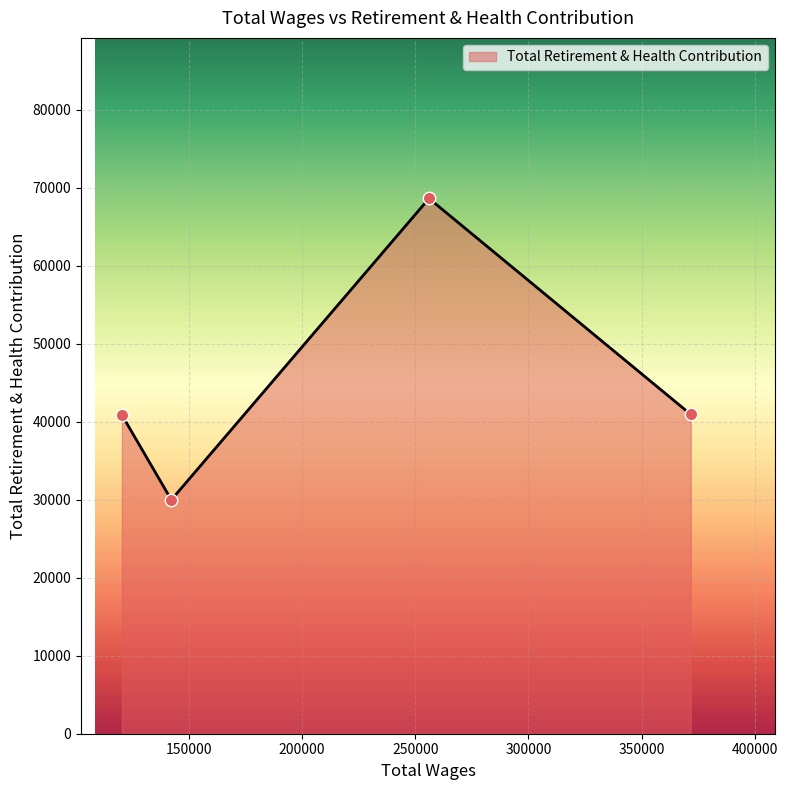

What is the maximum value shown in the chart?

68652